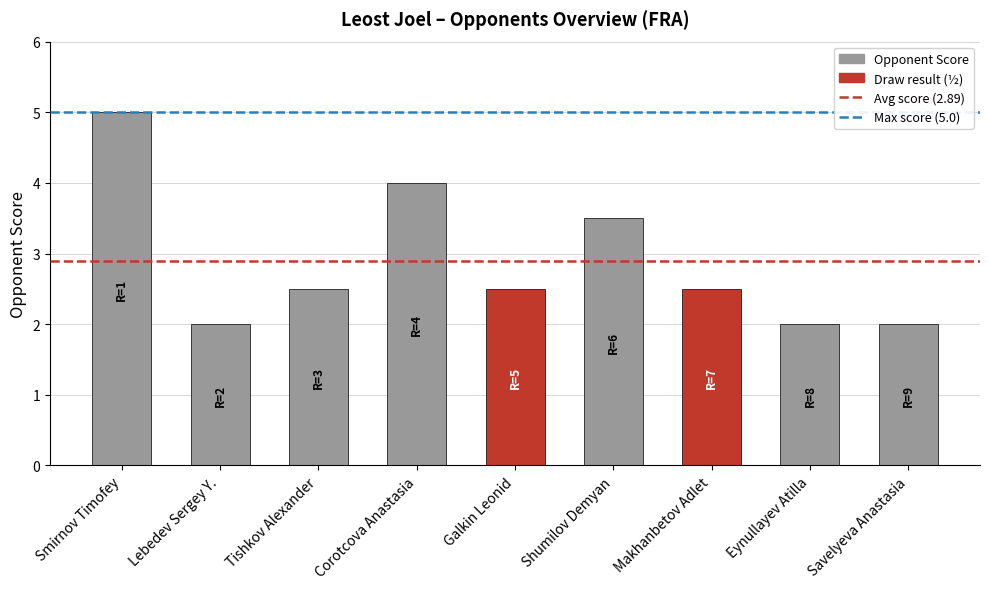

Reading right to left, transcribe all the data shown in this chart.

Savelyeva Anastasia=2.0	Eynullayev Atilla=2.0	Makhanbetov Adlet=2.5	Shumilov Demyan=3.5	Galkin Leonid=2.5	Corotcova Anastasia=4.0	Tishkov Alexander=2.5	Lebedev Sergey Y.=2.0	Smirnov Timofey=5.0